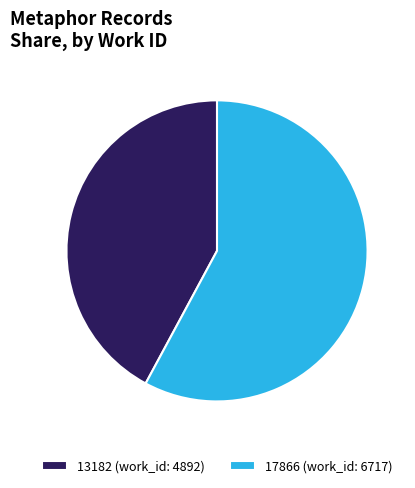

What is the largest slice in the pie chart?

17866